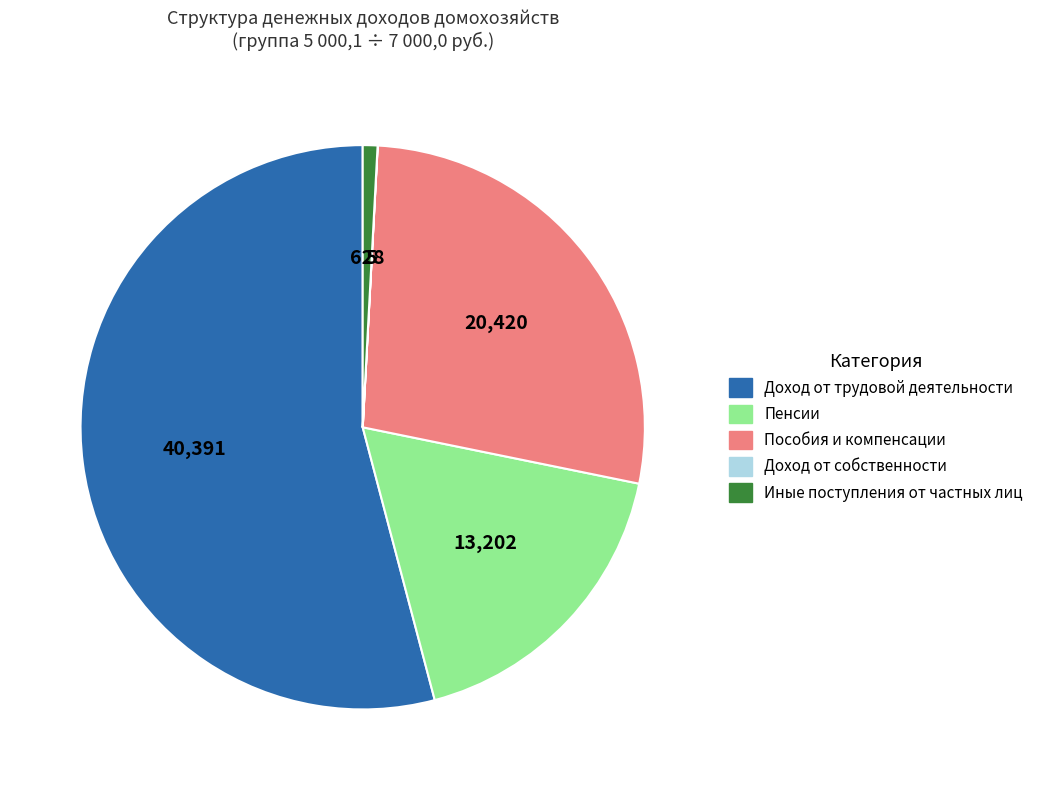

Do Иные поступления от частных лиц and Пенсии together represent more than half of the pie?

No